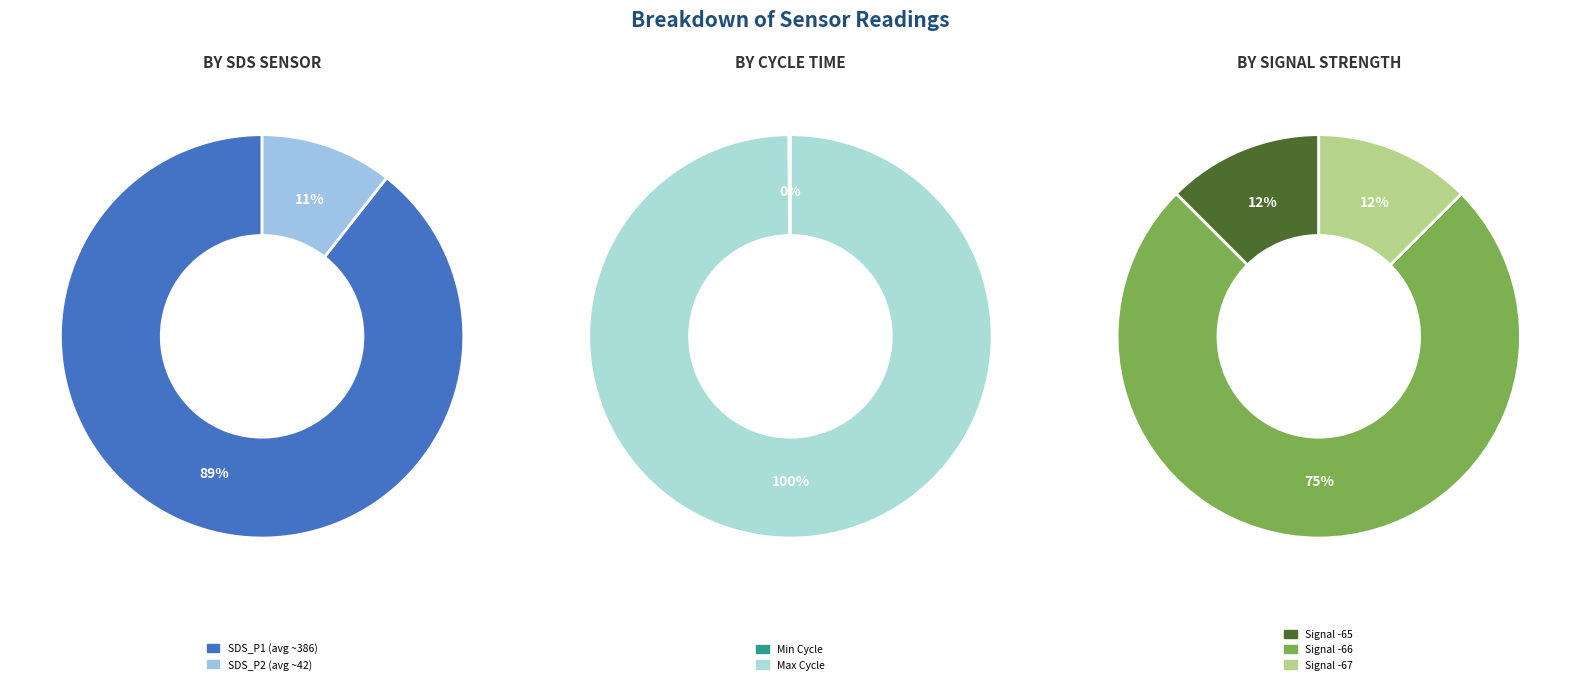

True or false: 6 accounts for 1% of the total.

False